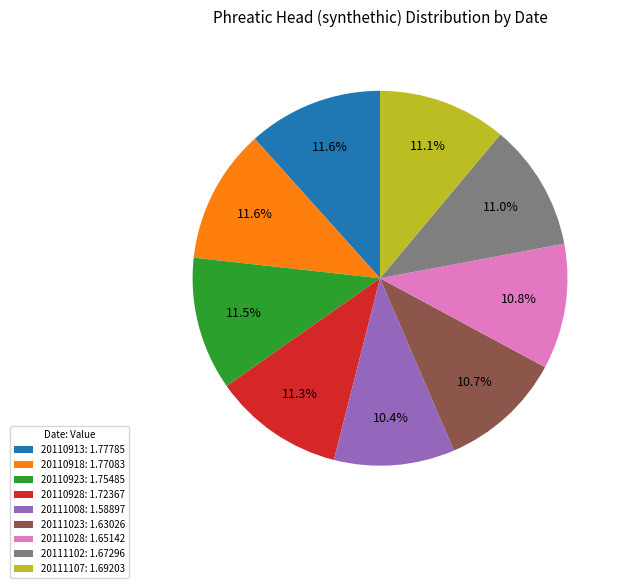

To the nearest percent, what is the combined percentage of 20111028 and 20110913?

22%